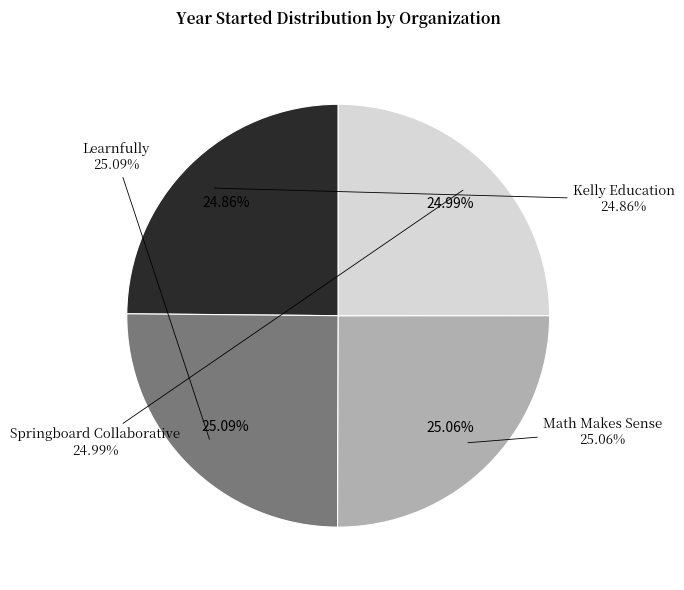

Is there any slice that represents more than half of the pie?

No